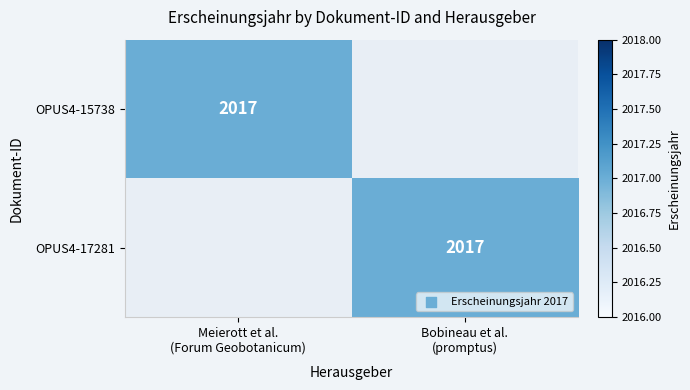

The value of OPUS4-15738 at Meierott et al. (Forum Geobotanicum) is 1068. True or false?

False